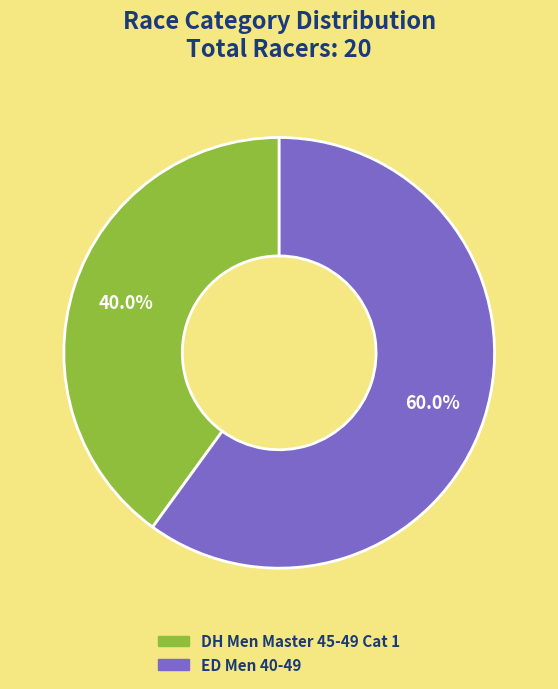

Is ED Men 40-49 the majority of the pie?

Yes